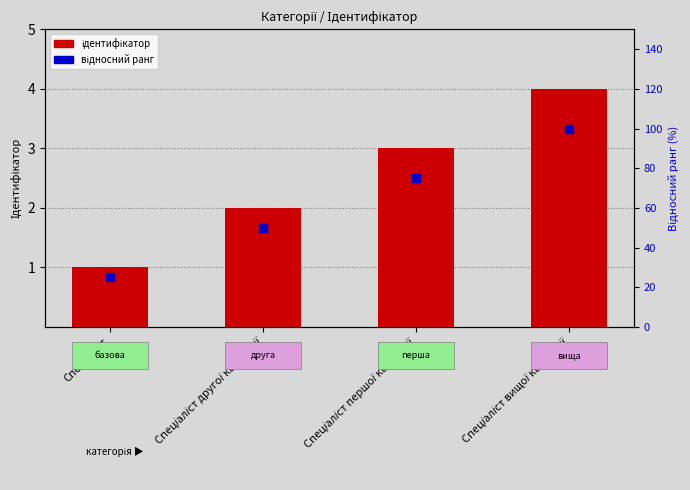

Between Спеціаліст другої категорії and Спеціаліст вищої категорії, which is larger?

Спеціаліст вищої категорії